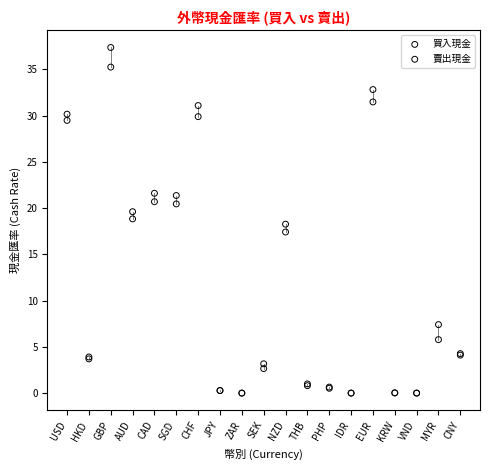

Which series contains the highest Y value?

賣出現金